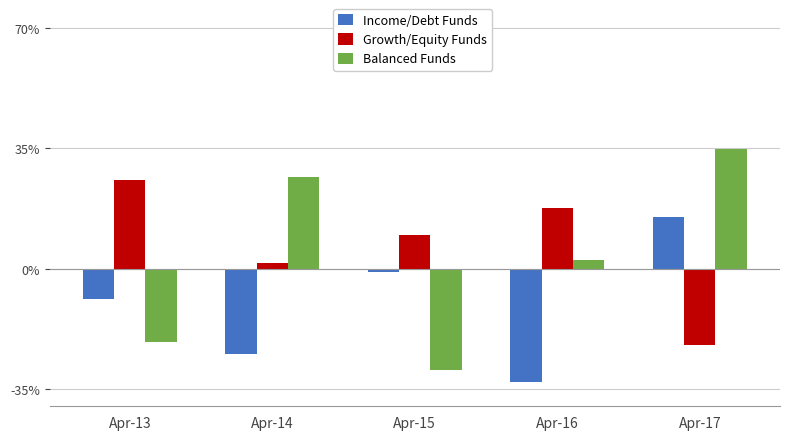

What is the total value across all series at Apr-13?

-4.4